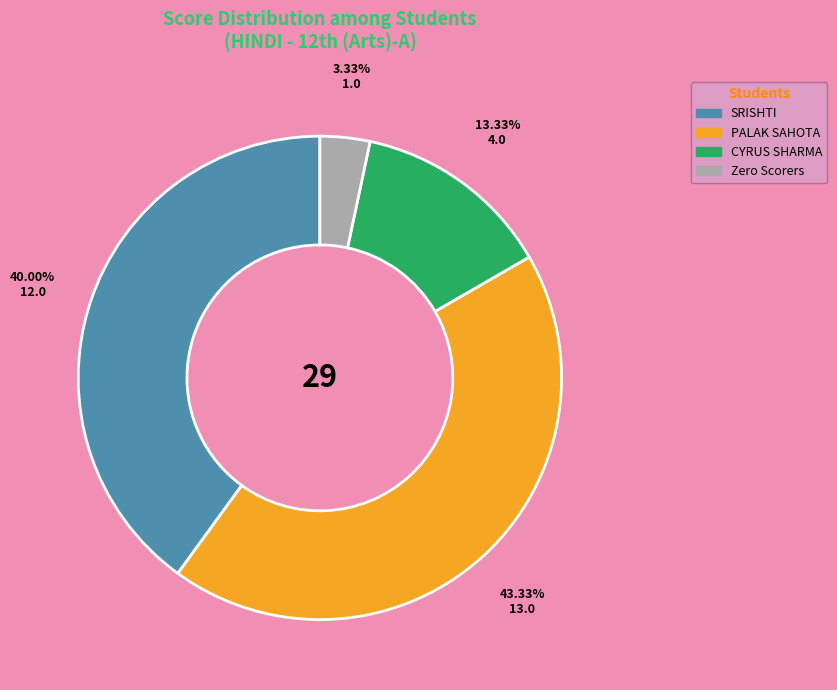

Is there any slice that represents more than half of the pie?

No